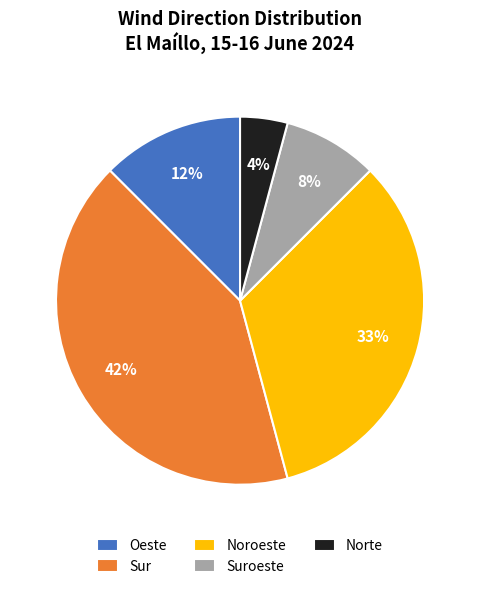

Is it true that Oeste is 22% of the pie?

False